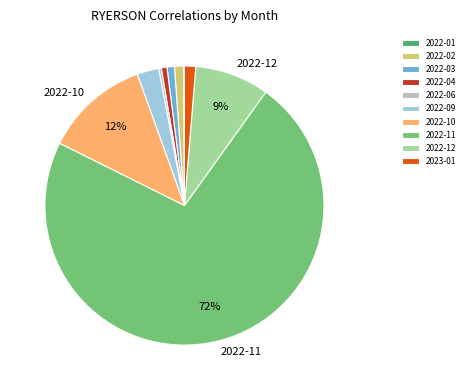

Which has a higher value, 2022-09 or 2023-01?

2022-09